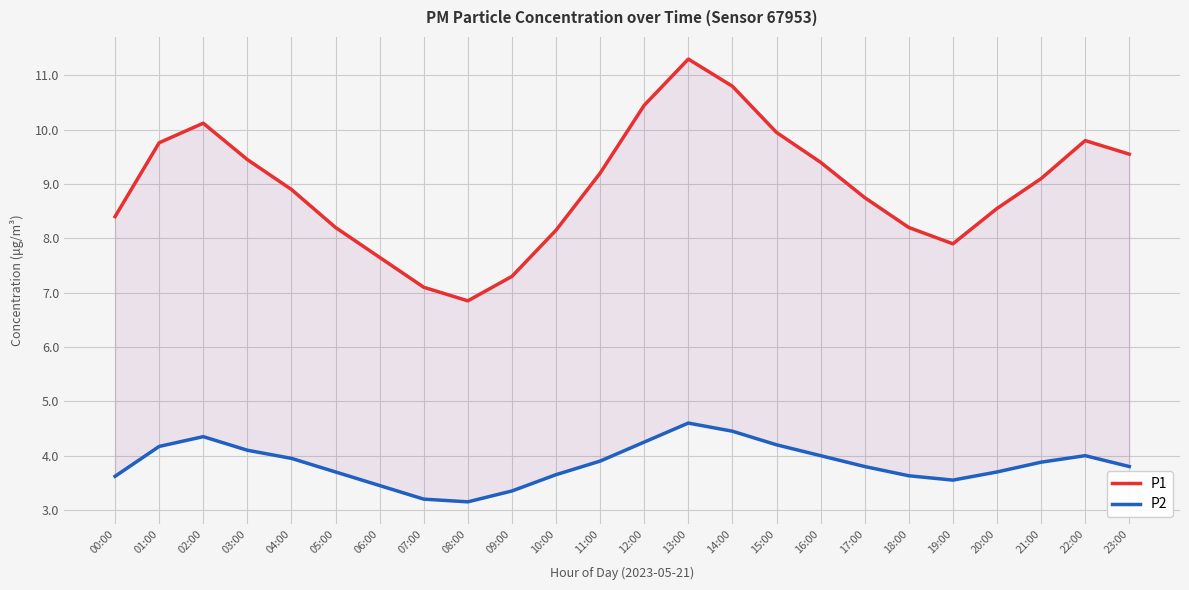

In P1, how many points are lower than both neighbors (excluding endpoints)?

2